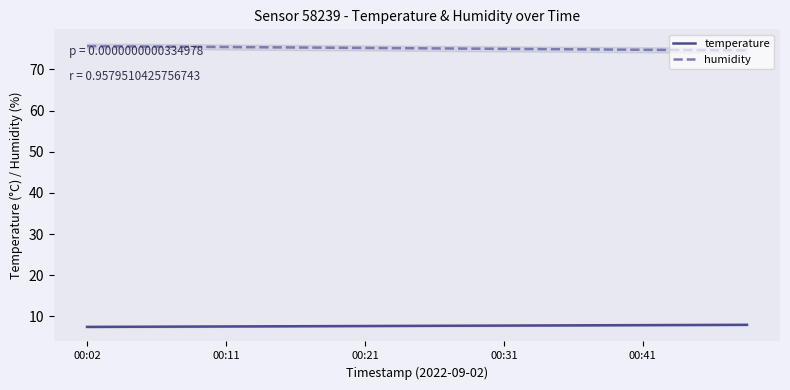

At how many categories does at least one series exceed 24?

20